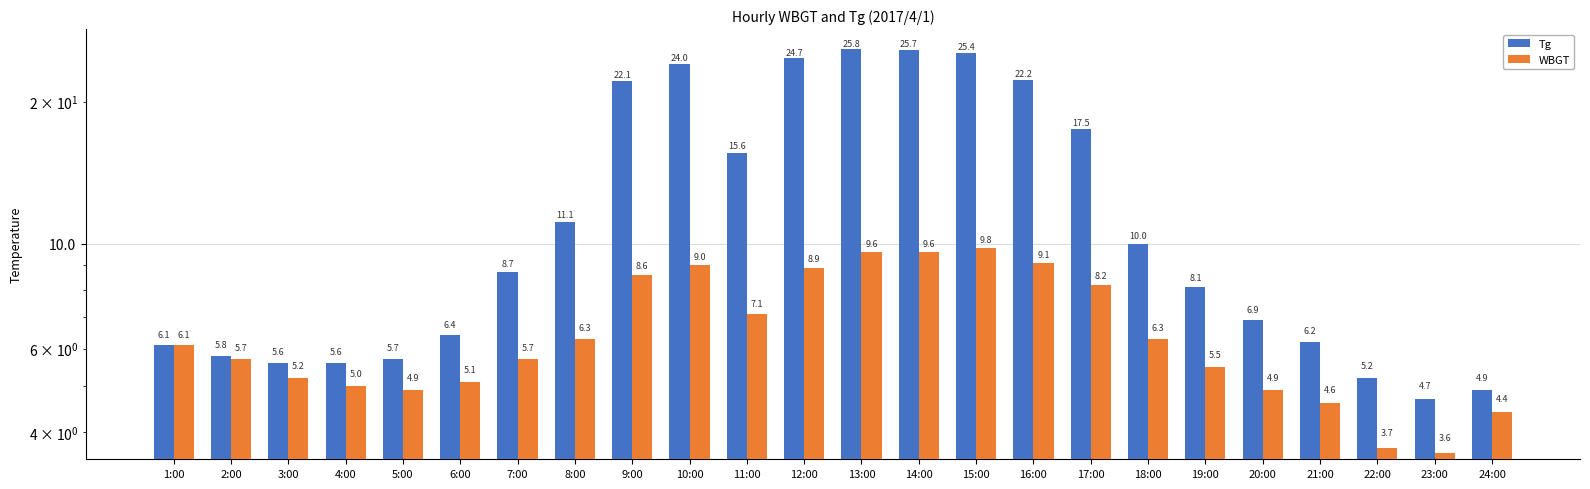

How many bars are there in each group?

2